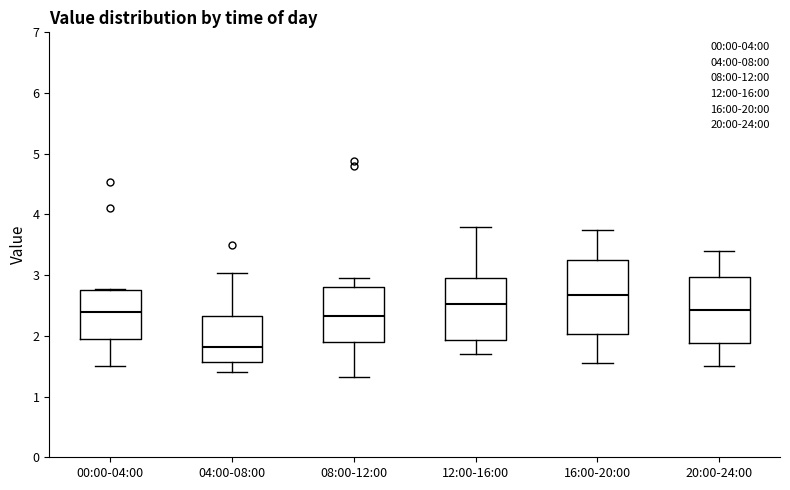

Where is the lower edge of the box for 04:00-08:00 on the y-axis? The values are not printed on the chart, so give them approximately, as read against the axis.

1.6